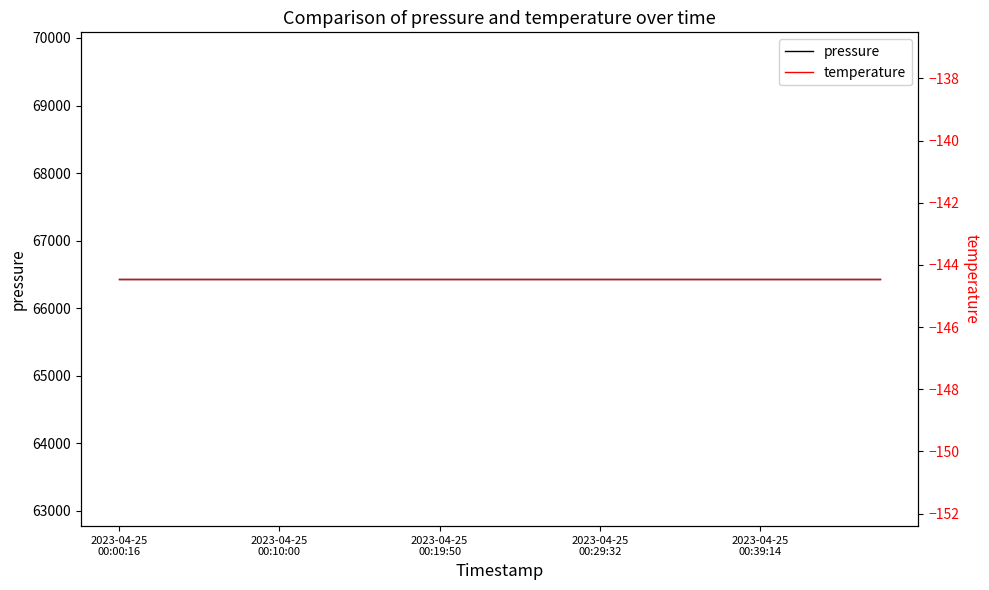

How many lines are shown in the chart?

2